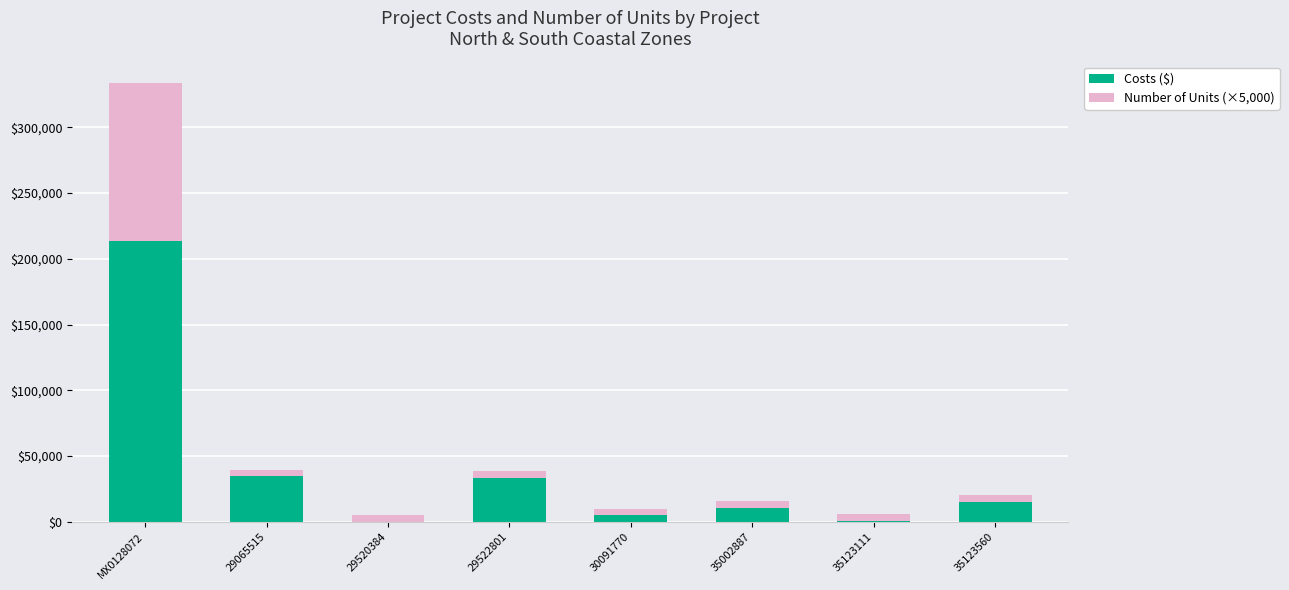

Count the number of categories in the chart.

8